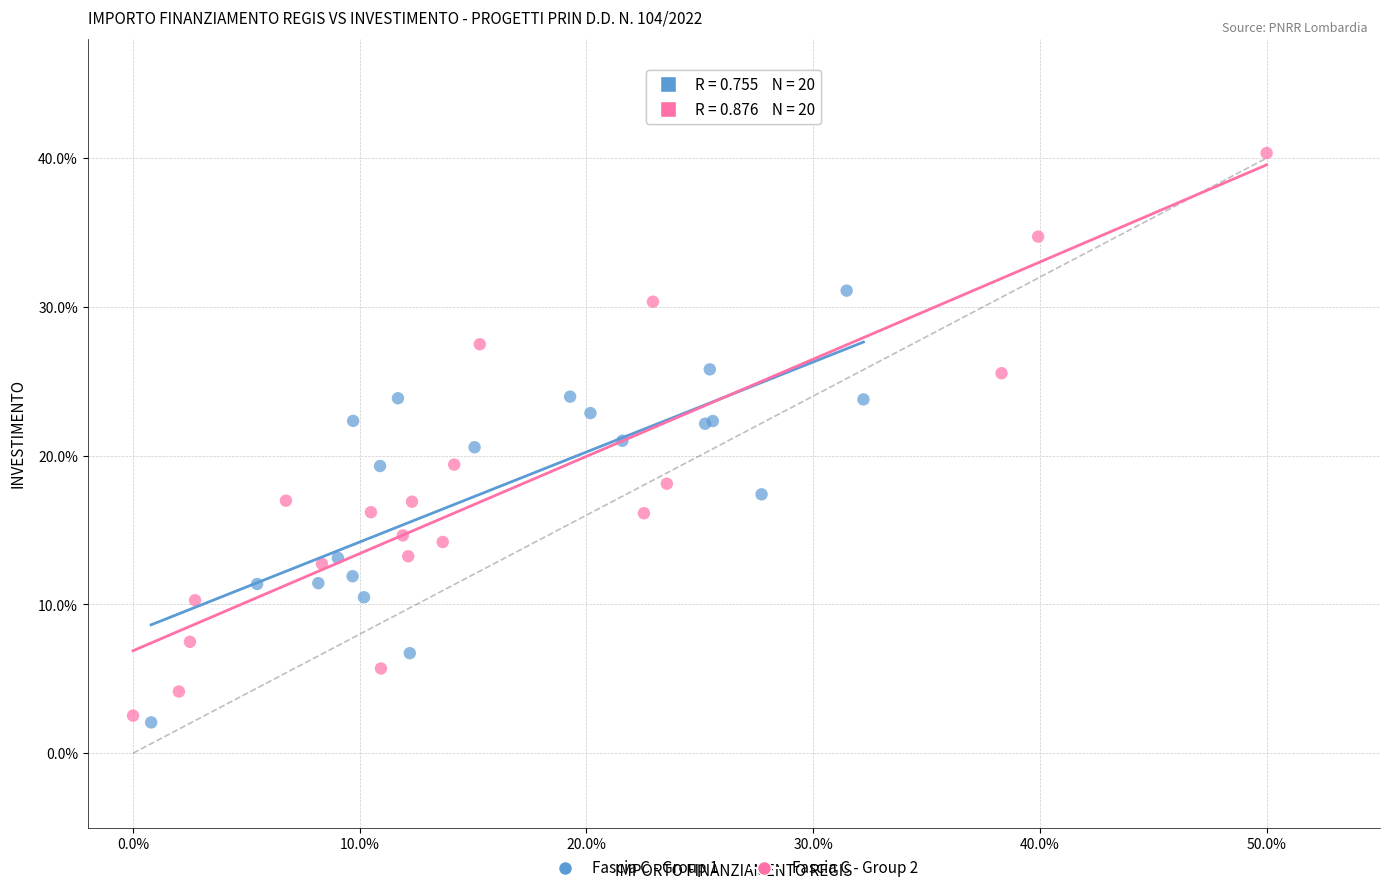

Which series contains the highest Y value?

Fascia C - Group 2